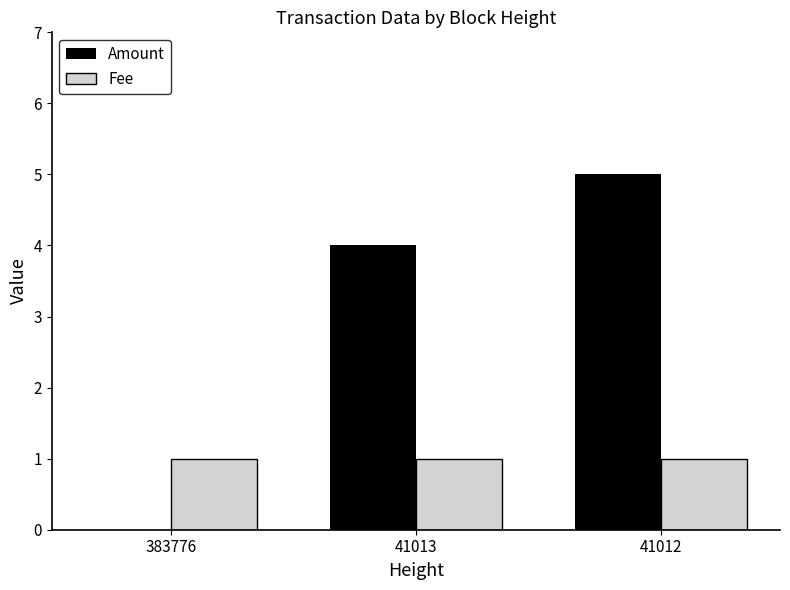

Is the value of Amount at 383776 greater than the value of Fee at 41012?

No